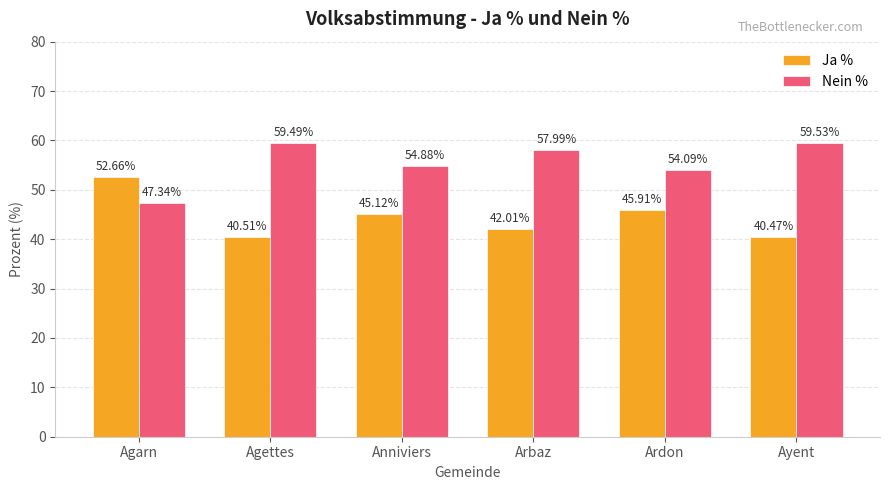

How many bars are there in each group?

2